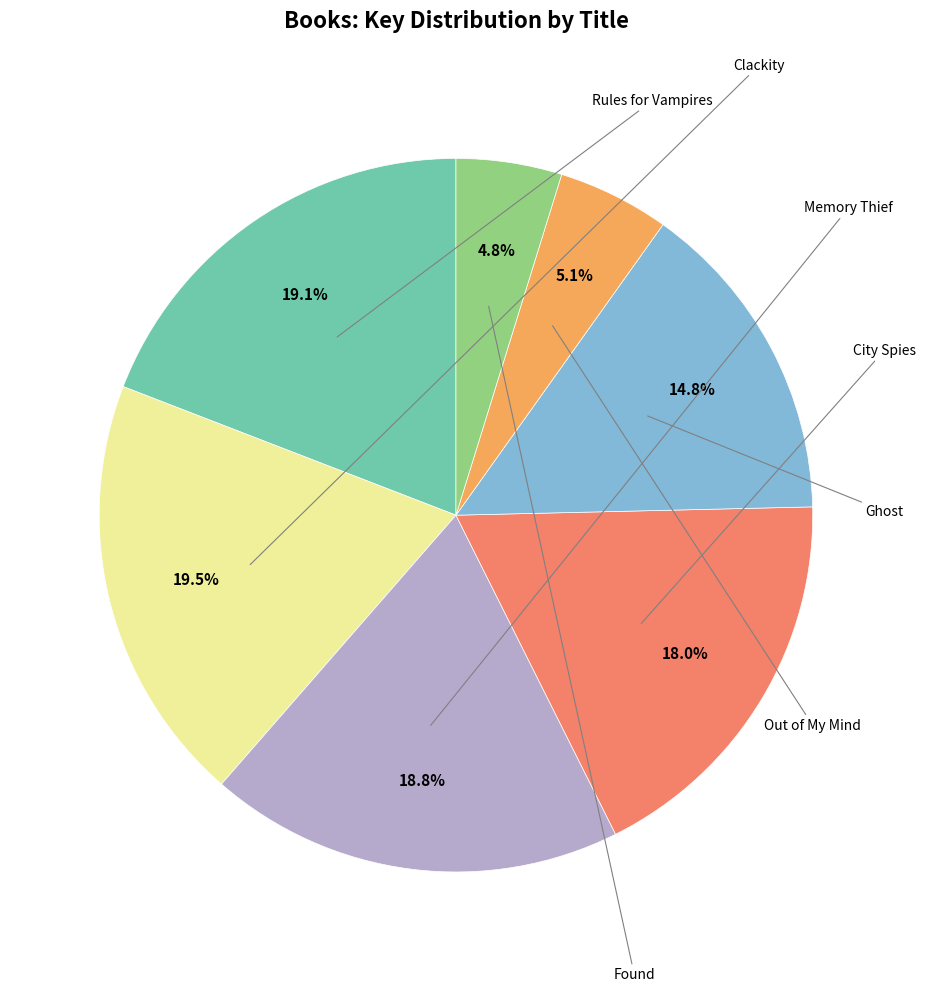

Is there a majority slice in this chart?

No